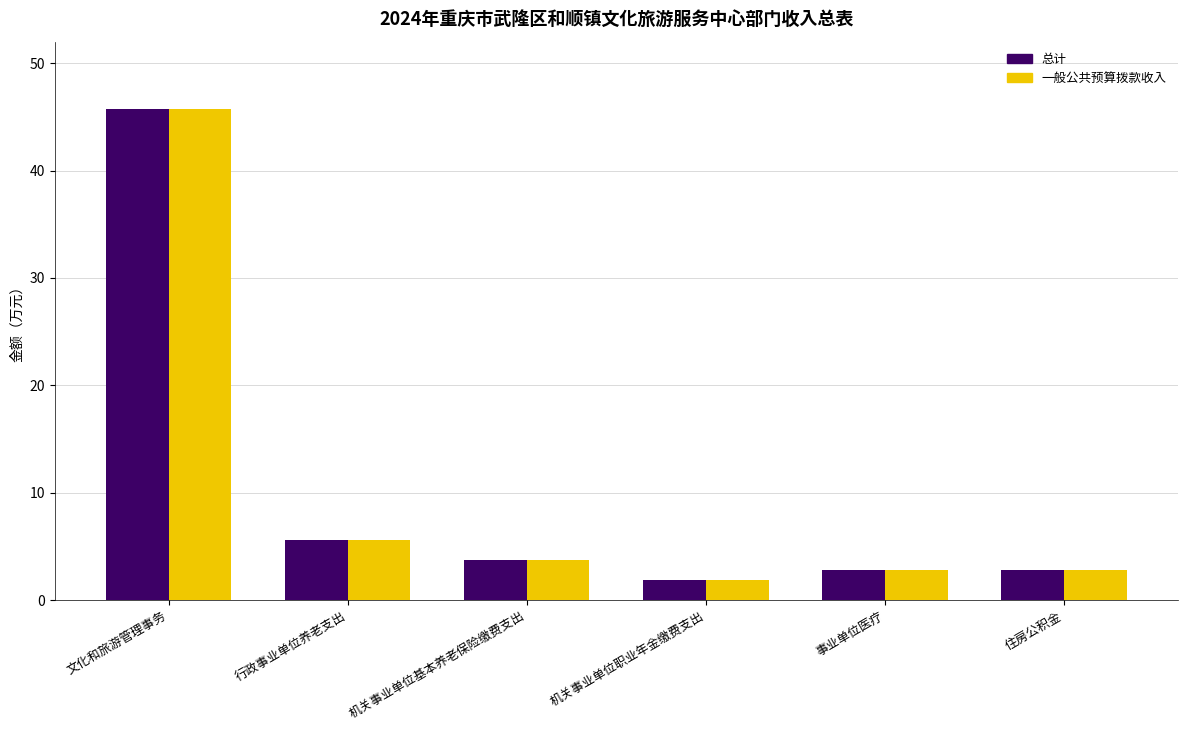

At how many categories does at least one series exceed 11?

1